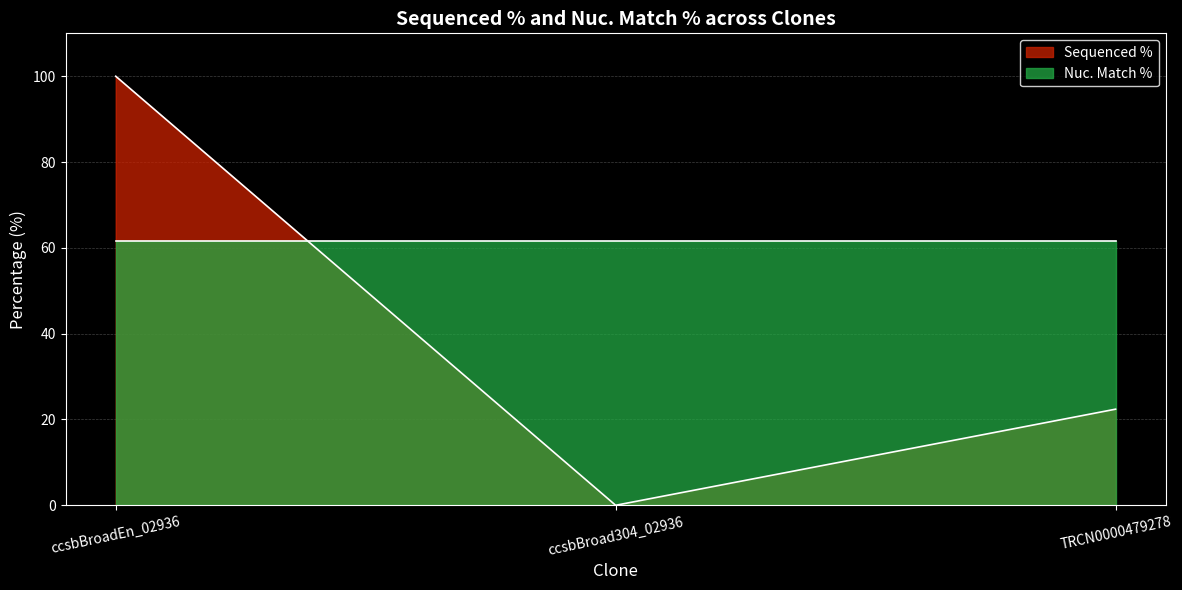

Is it true that the value at ccsbBroadEn_02936 is 100.0?

True